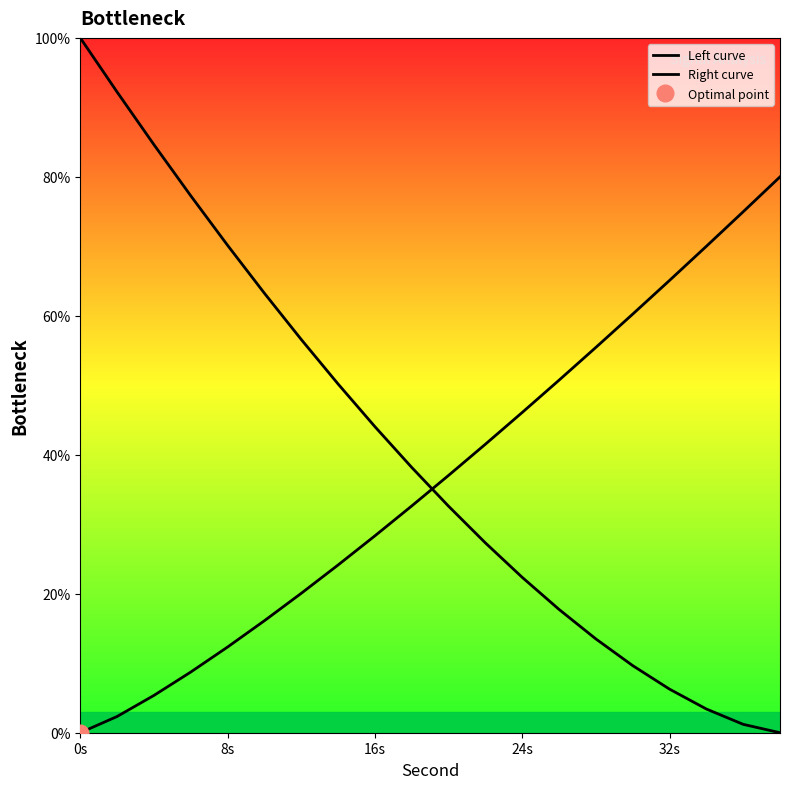

What is the average value of the Left curve series?

40.5